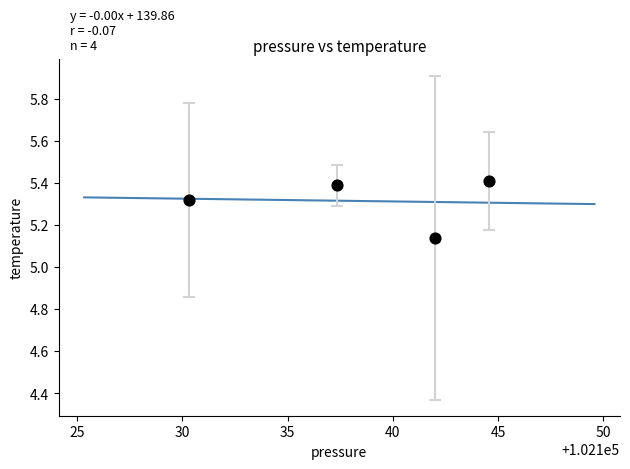

What is the average X value?

102138.6